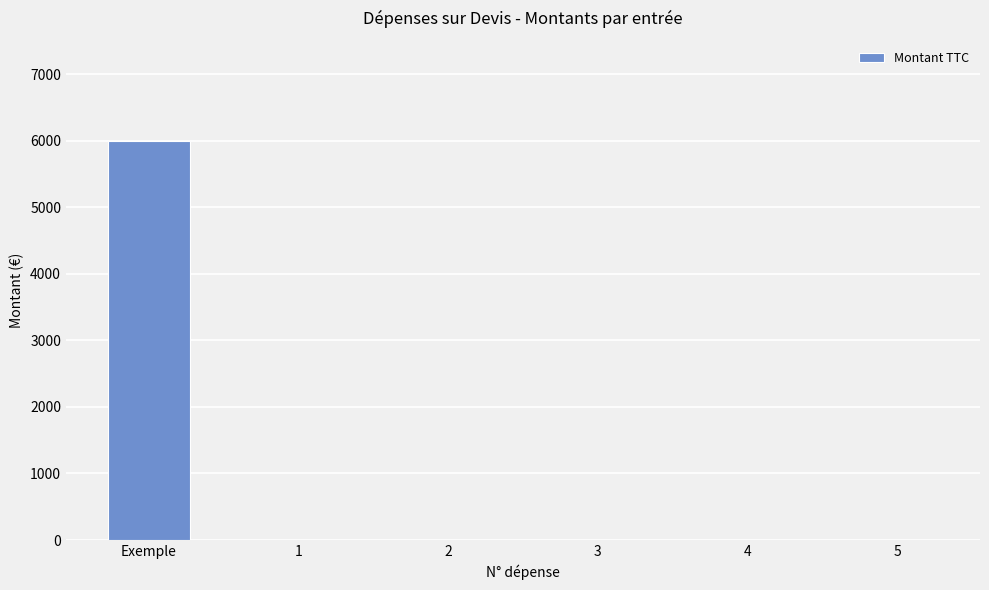

What is the maximum value shown in the chart?

6000